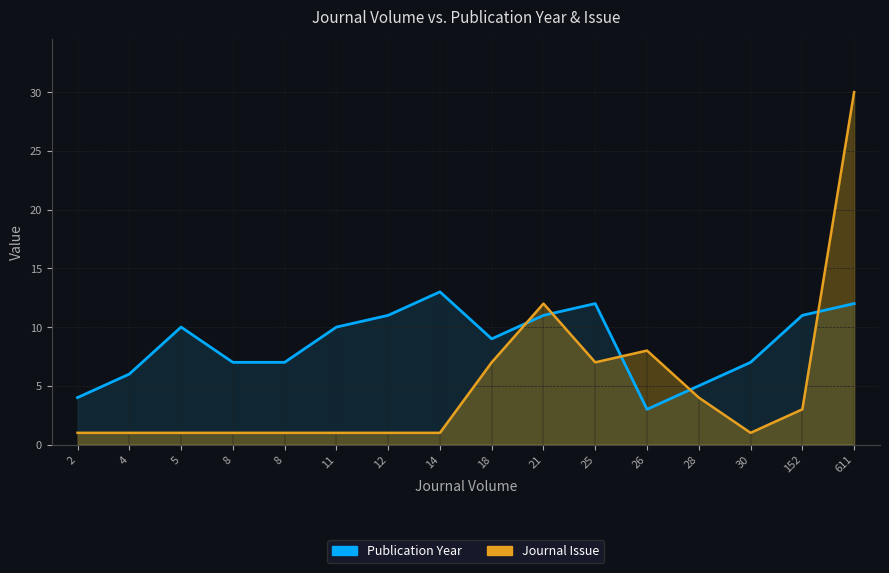

What is the maximum value shown in the chart?

30